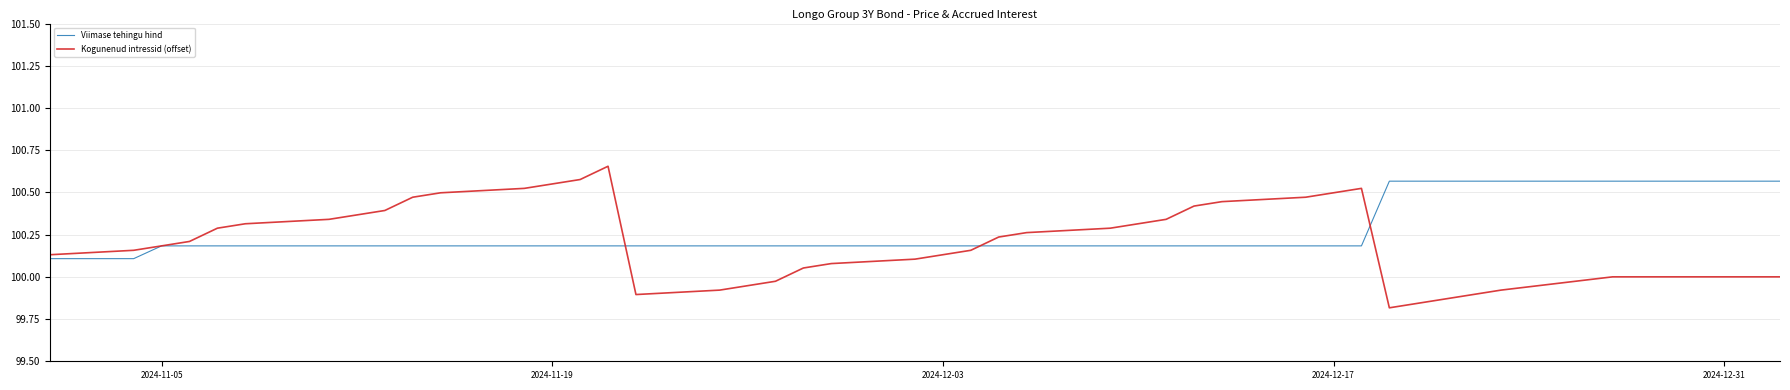

What is the sum of all Kogunenud intressid (offset) values?

4009.3